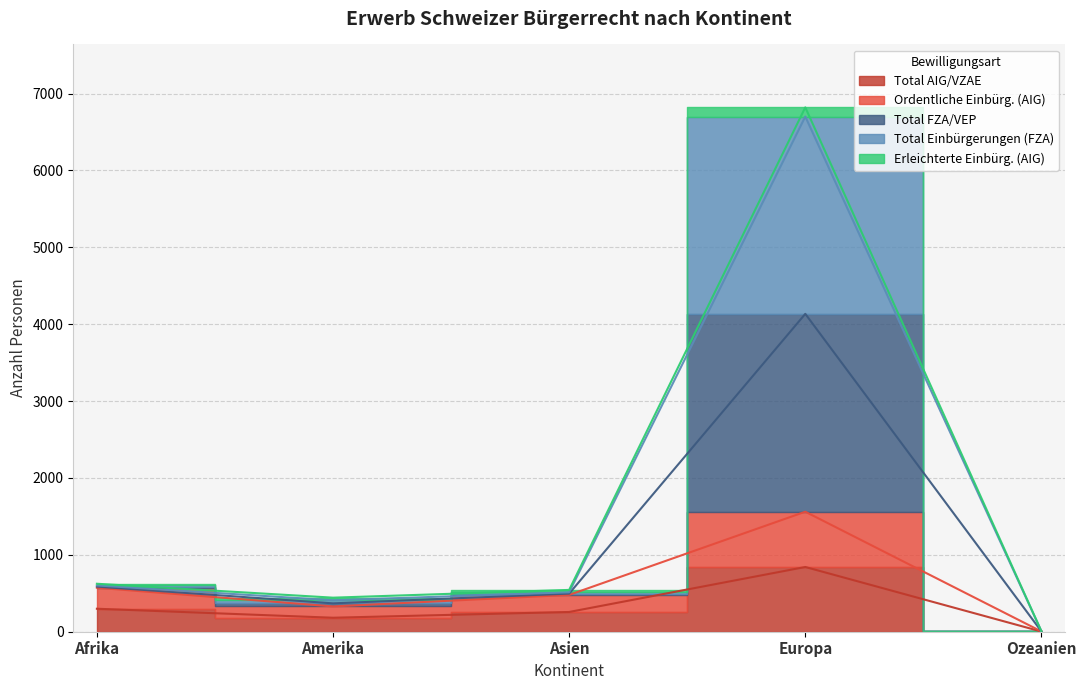

Which category has the highest value in the Ordentliche Einbürg. (AIG) series?

Europa